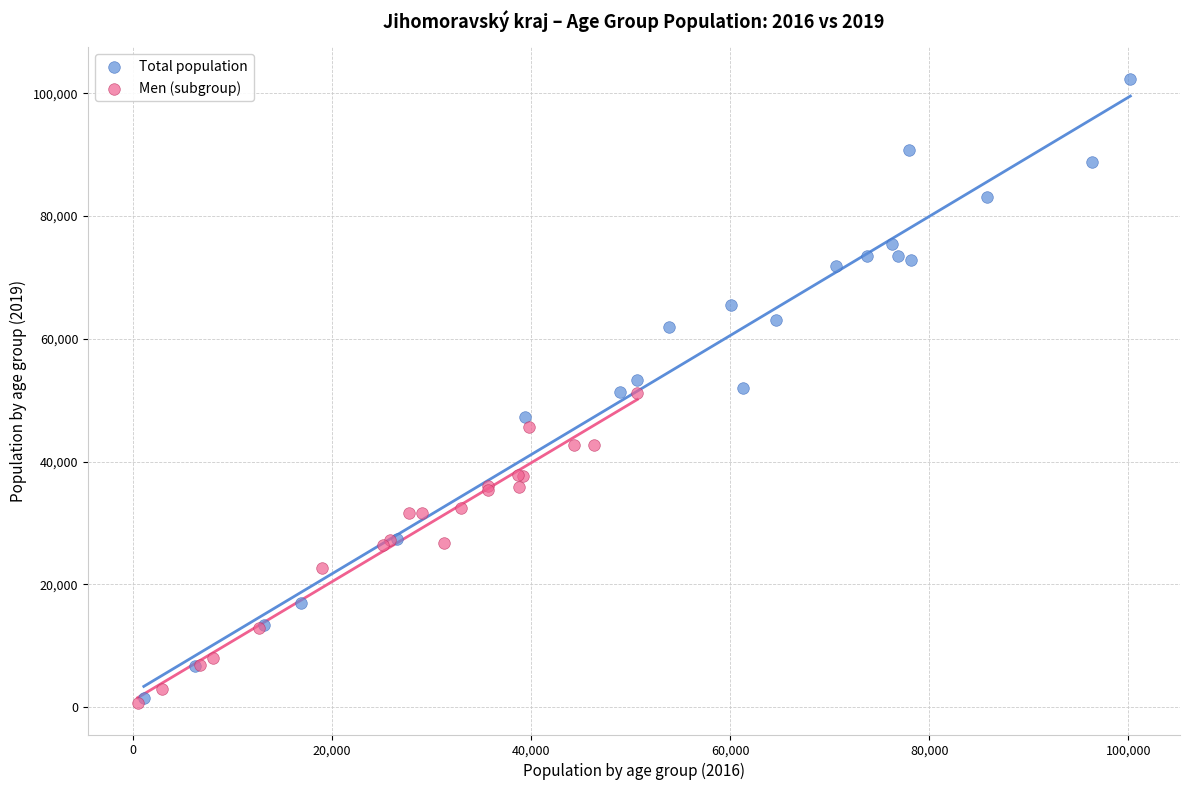

Which series has the largest Y range (max minus min)?

Total population